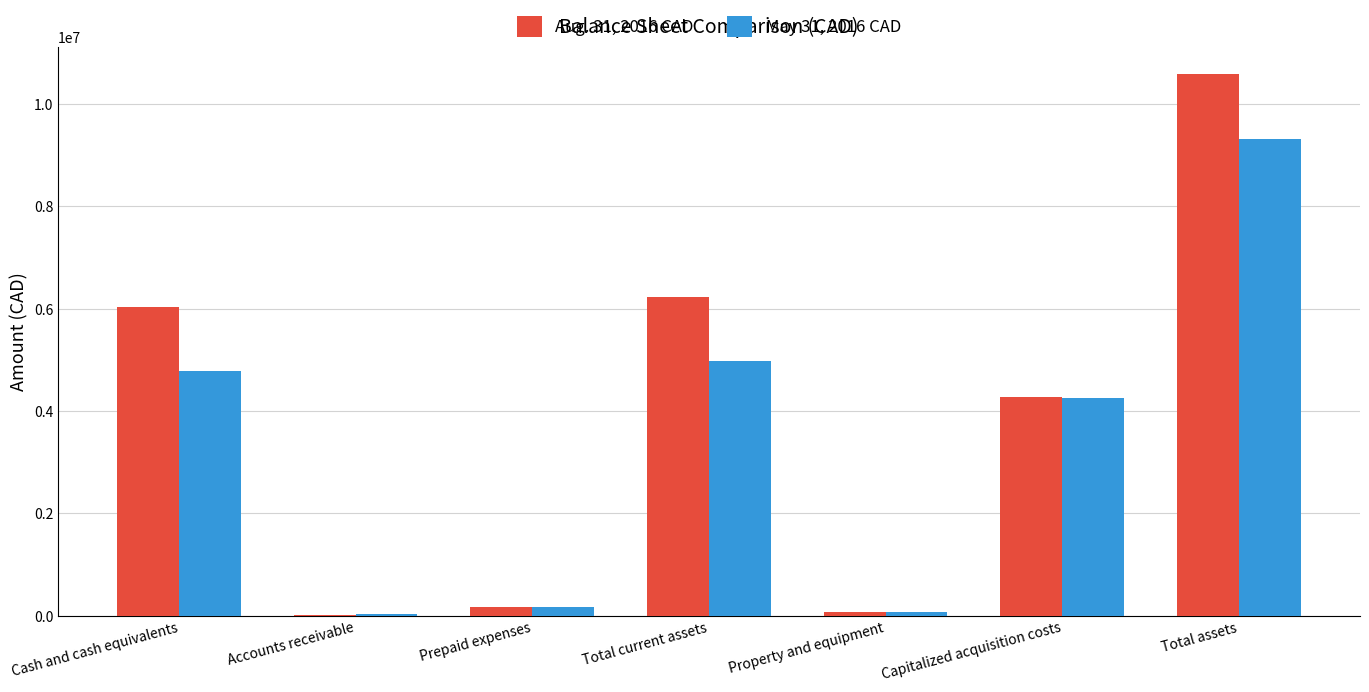

Is the value of Aug. 31, 2016 CAD at Cash and cash equivalents greater than the value of May 31, 2016 CAD at Property and equipment?

Yes